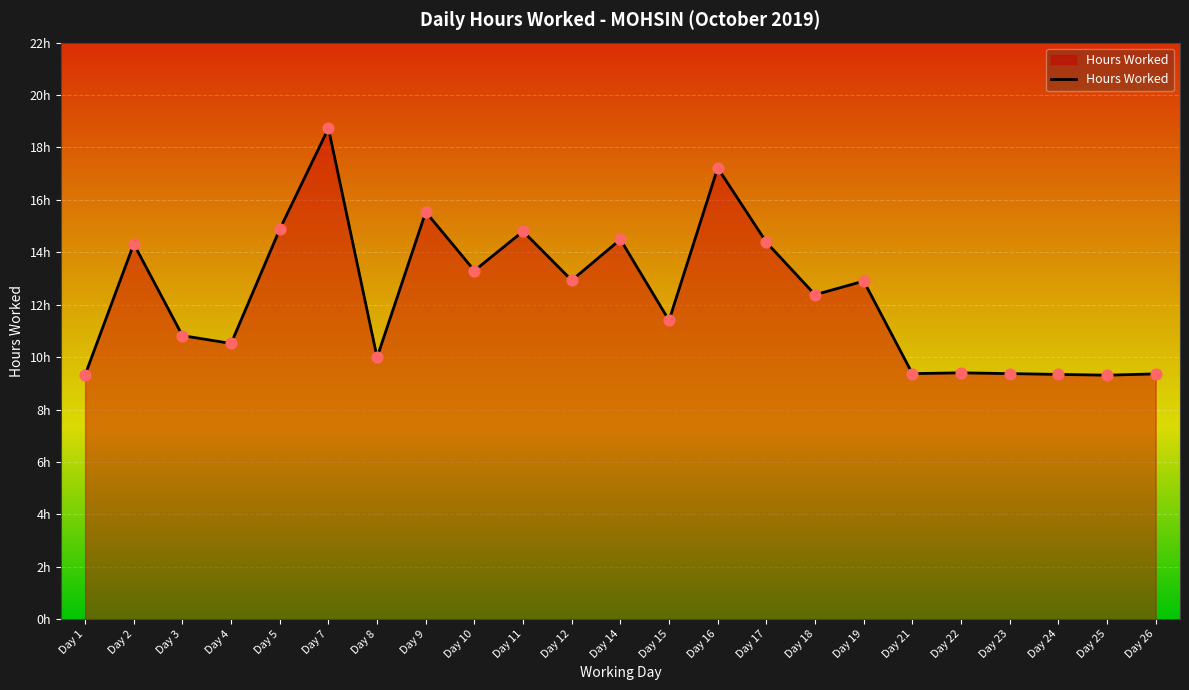

Which has a higher value, Day 3 or Day 22?

Day 3